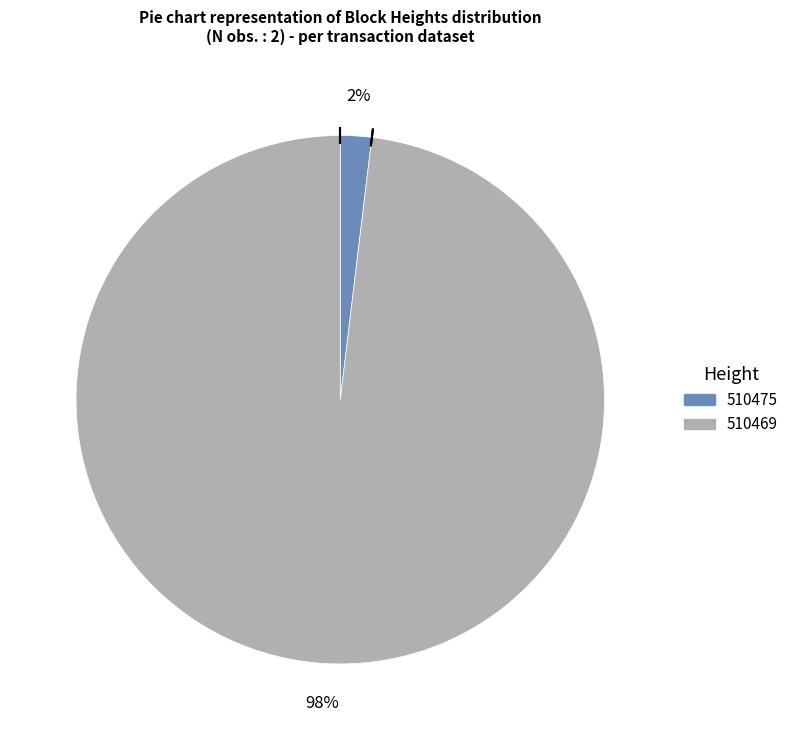

The 510475 slice represents 2% of the pie. True or false?

True